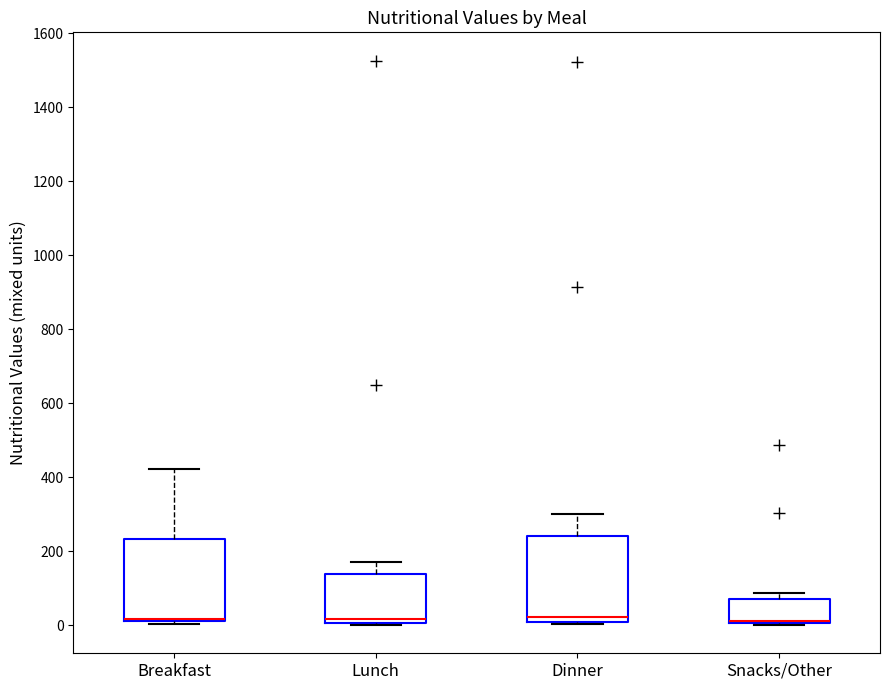

Reading left to right, transcribe this box plot: for each box, give where its median line is, the range the box spans, and where its two whiskers end, as read against the y-axis. The values are not printed on the chart, so give them approximately, as read against the axis.

Breakfast: median 20 (drawn on the box's lower edge), box 20 to 240, whiskers 0 to 420
Lunch: median 20, box 0 to 140, whiskers 0 to 180
Dinner: median 20, box 0 to 240, whiskers 0 to 300
Snacks/Other: median 20 (drawn on the box's lower edge), box 0 to 80, whiskers 0 to 80 (just above the box's upper edge)